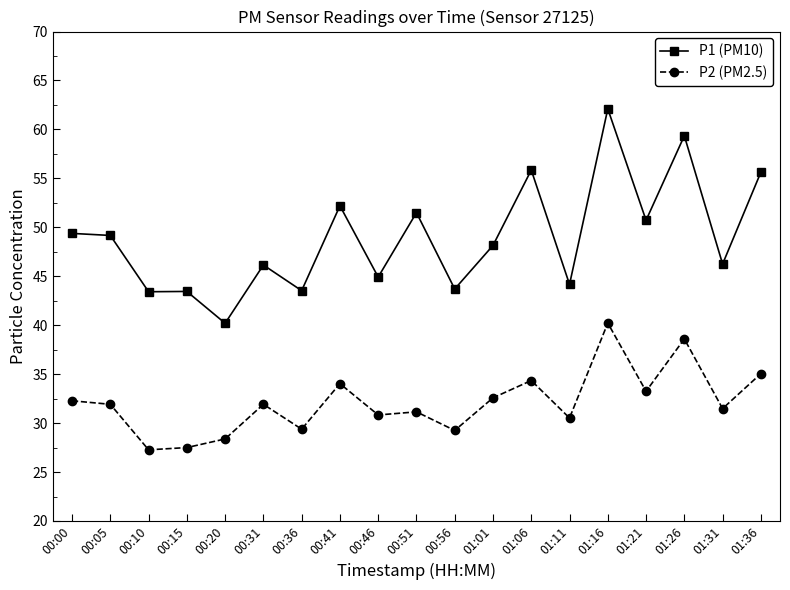

What is the label of the 12th point from the left?

01:01